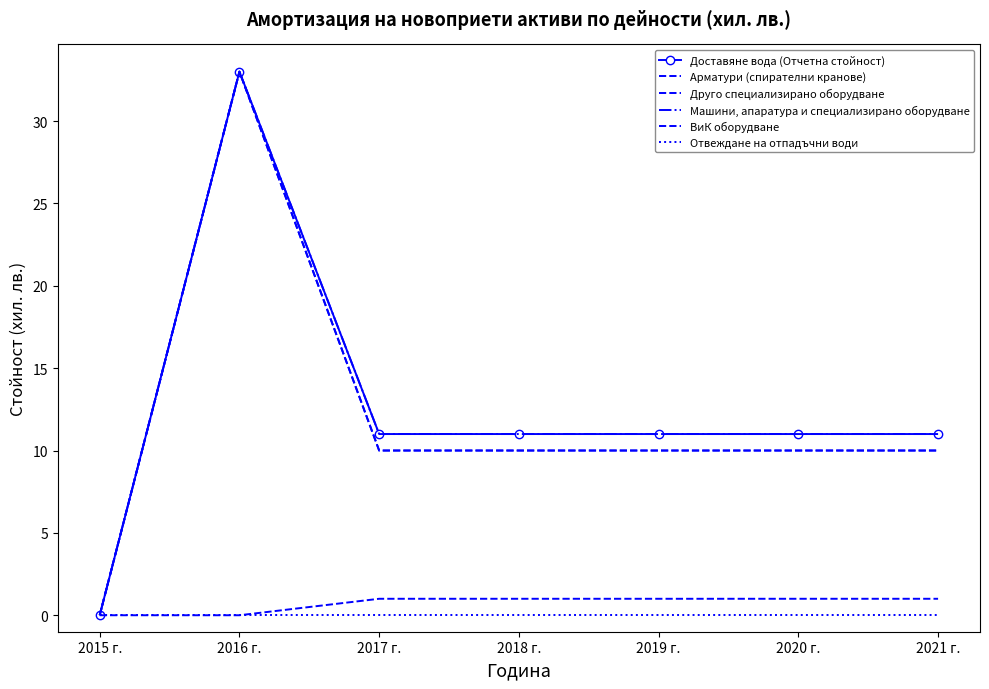

What is the spread (max minus min) of values at 2016 г.?

33